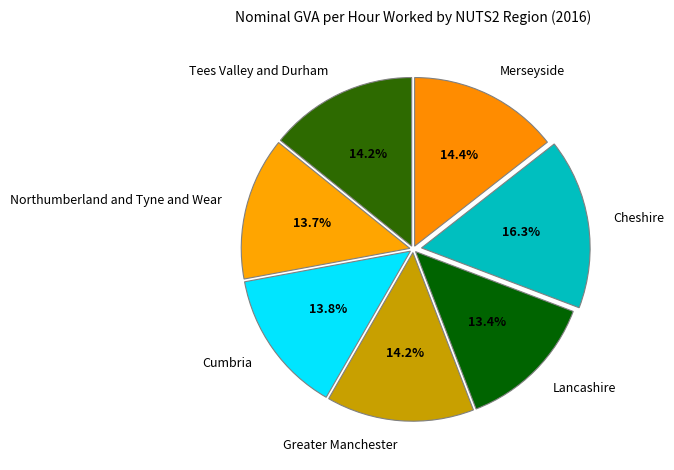

What portion of the pie excludes Cumbria?

86.2%